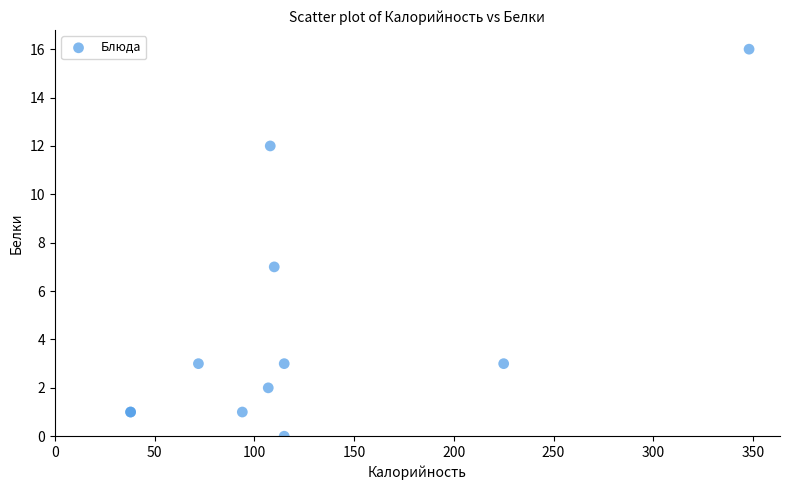

What Y value in the scatter plot is closest to 8?

7